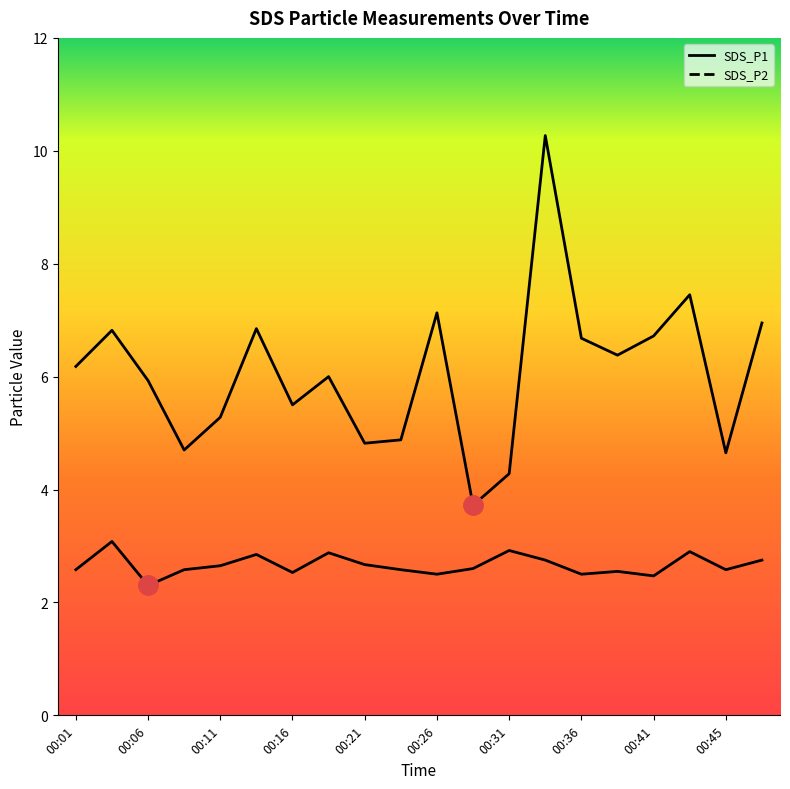

Which series has the largest total across all categories?

SDS_P1